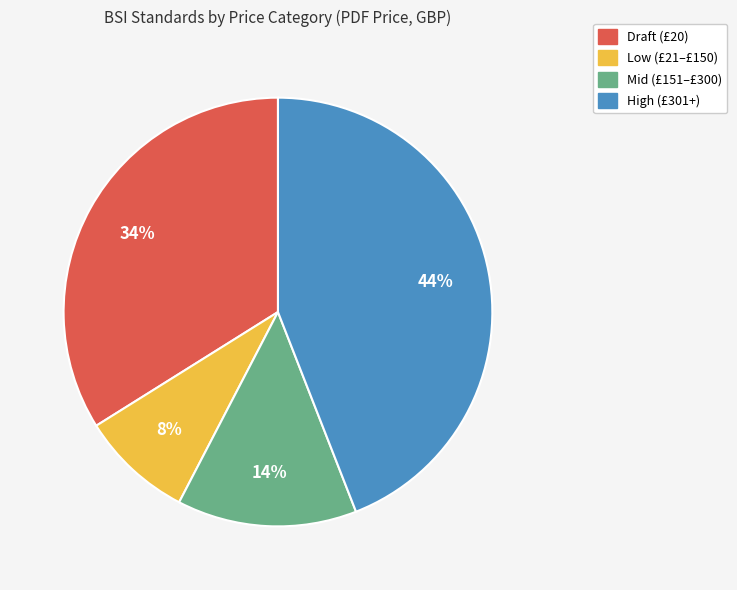

To the nearest percent, what is the difference between the largest and smallest slice percentages?

36%